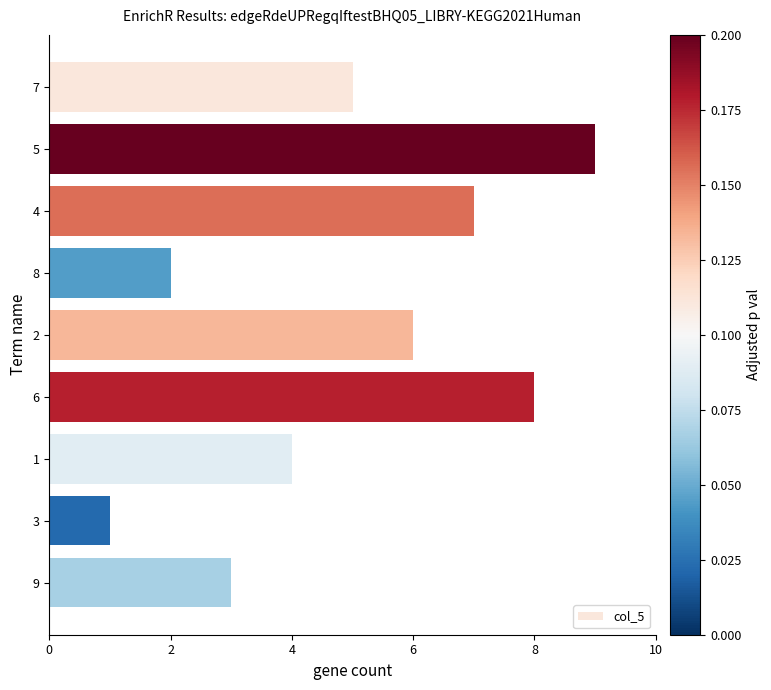

List the labels in order of value, largest first.

5, 6, 4, 2, 7, 1, 9, 8, 3